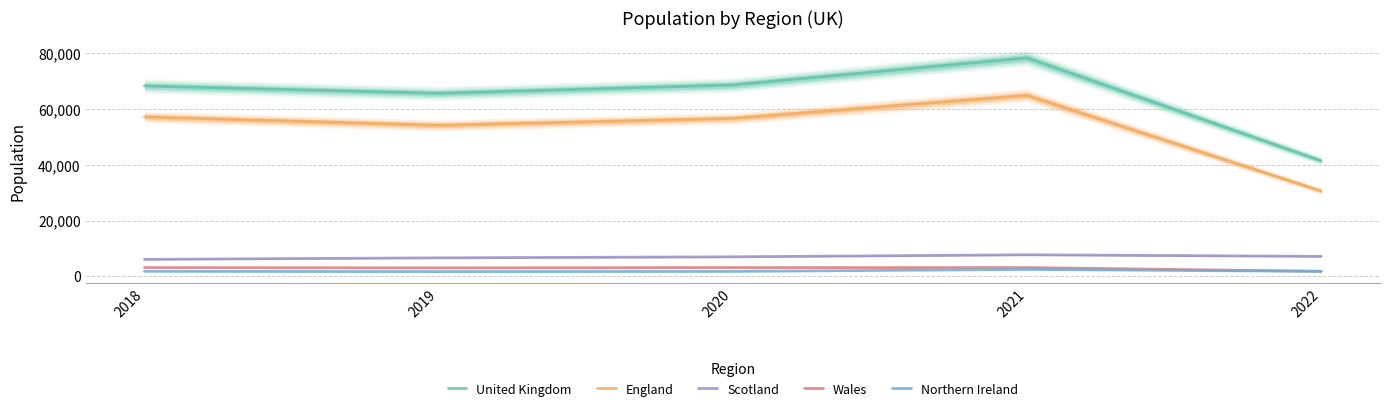

True or false: England has more than 2 points higher than both neighbors.

False